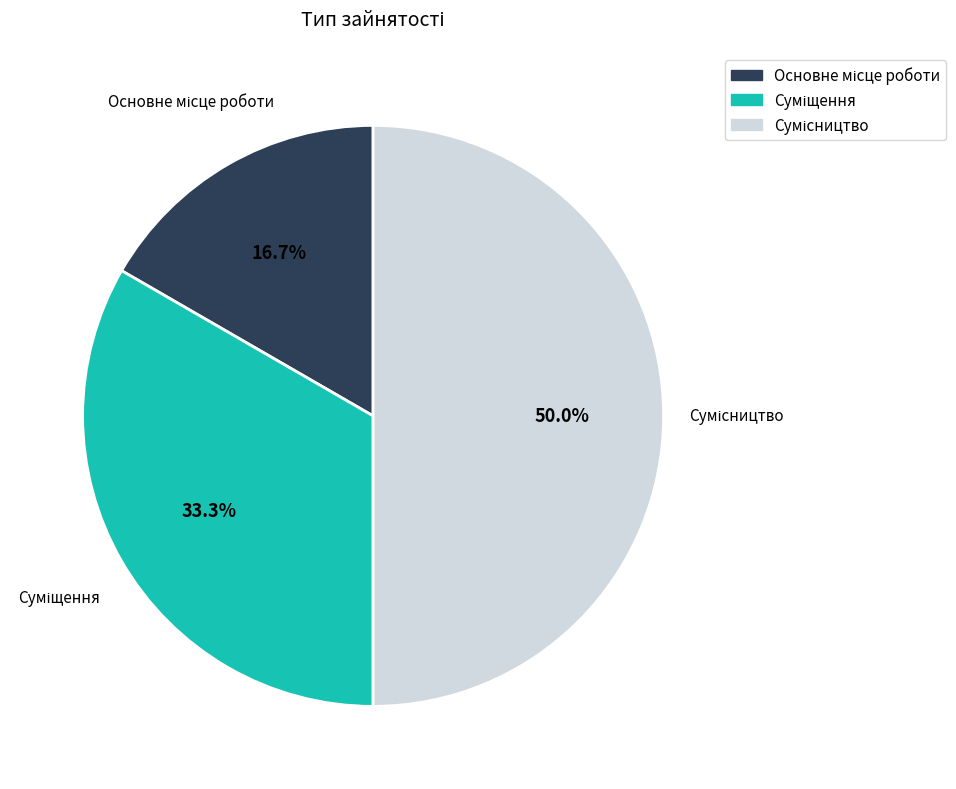

True or false: Сумісництво accounts for 50% of the total.

True